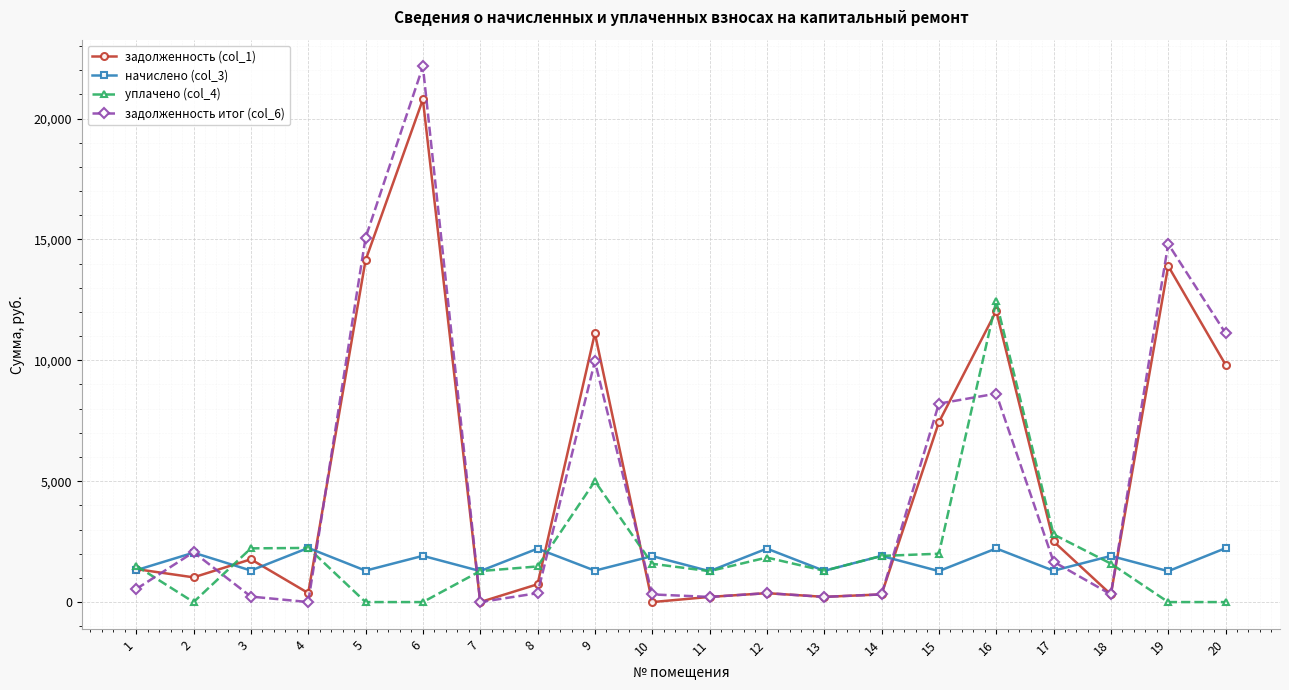

Which series changed the most between 9 and 15?

задолженность (col_1)